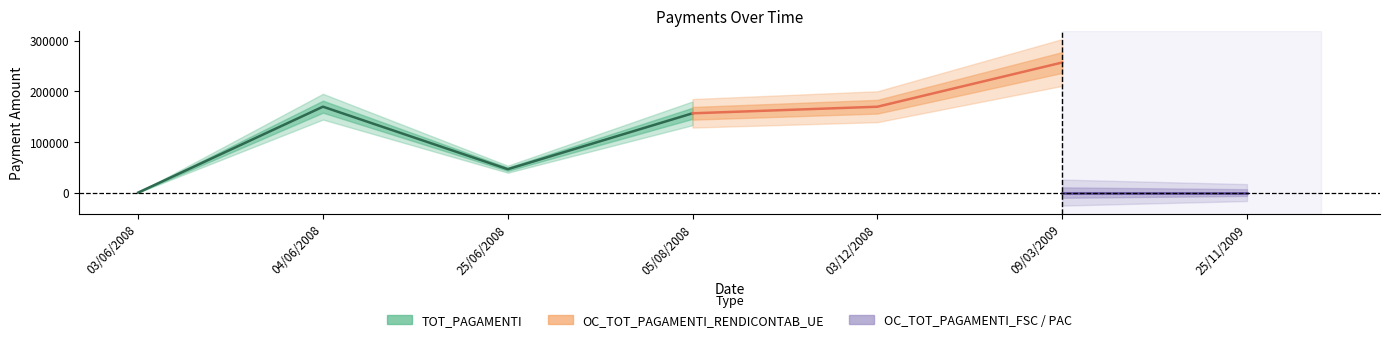

What position from the right is 25/11/2009?

1